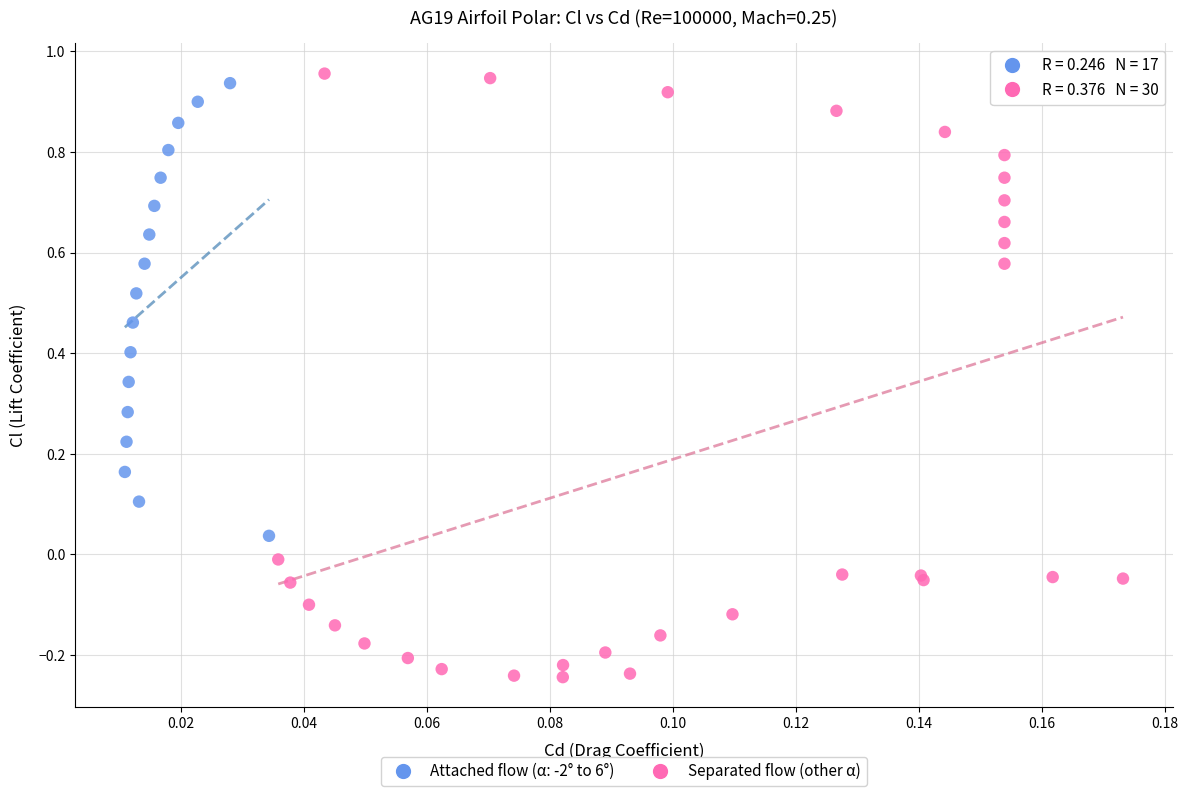

Which series contains the lowest Y value?

Separated flow (other α)